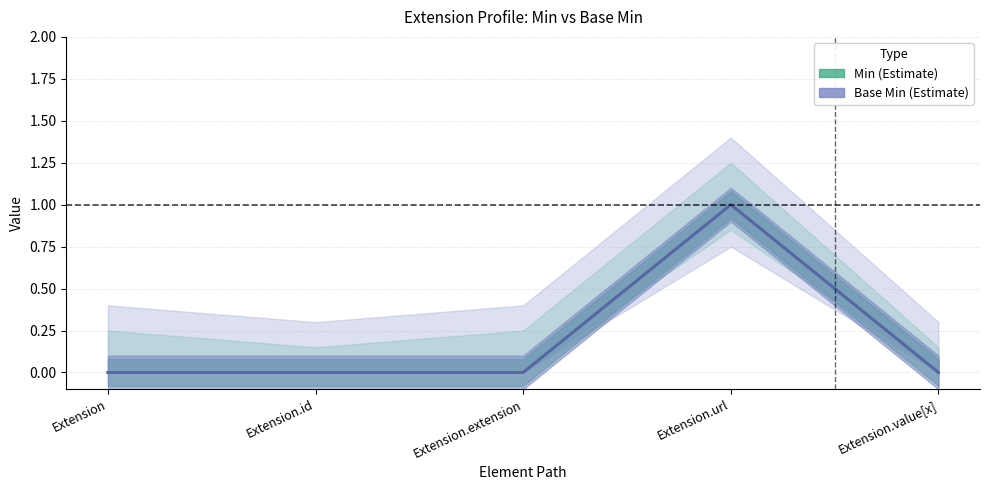

Reading left to right, transcribe all the data shown in this chart.

Min (Estimate): Extension=0	Extension.id=0	Extension.extension=0	Extension.url=1	Extension.value[x]=0
Base Min (Estimate): Extension=0	Extension.id=0	Extension.extension=0	Extension.url=1	Extension.value[x]=0